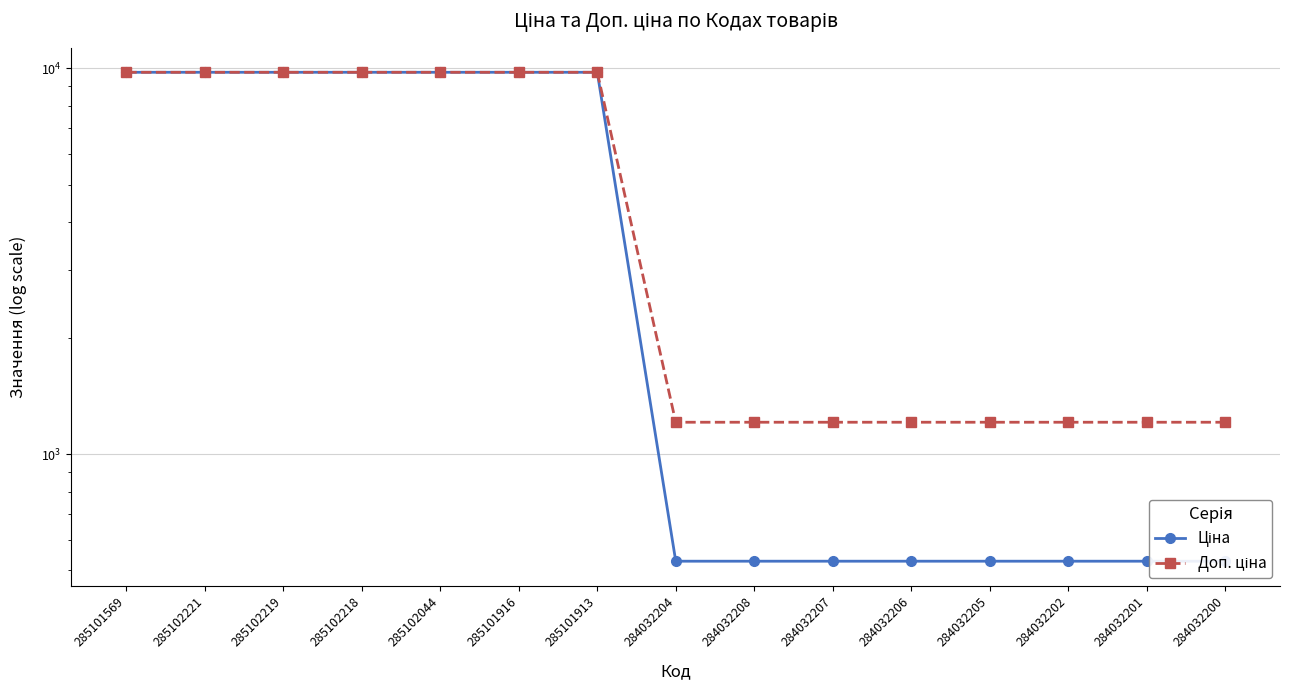

What is the greatest value displayed?

9775.5